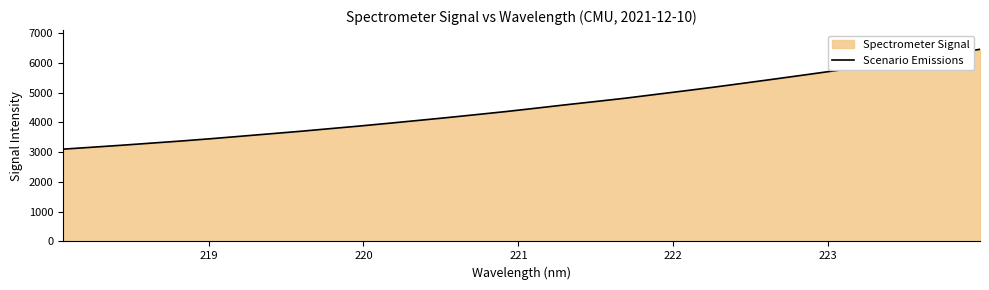

What is the smallest value displayed?

3102.5